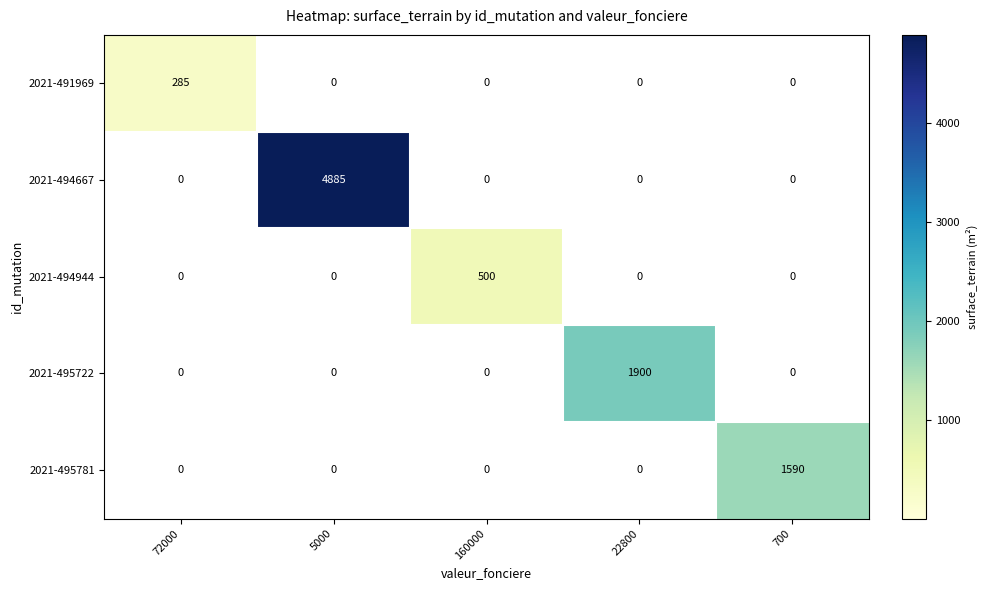

At how many categories does at least one series exceed 568?

3